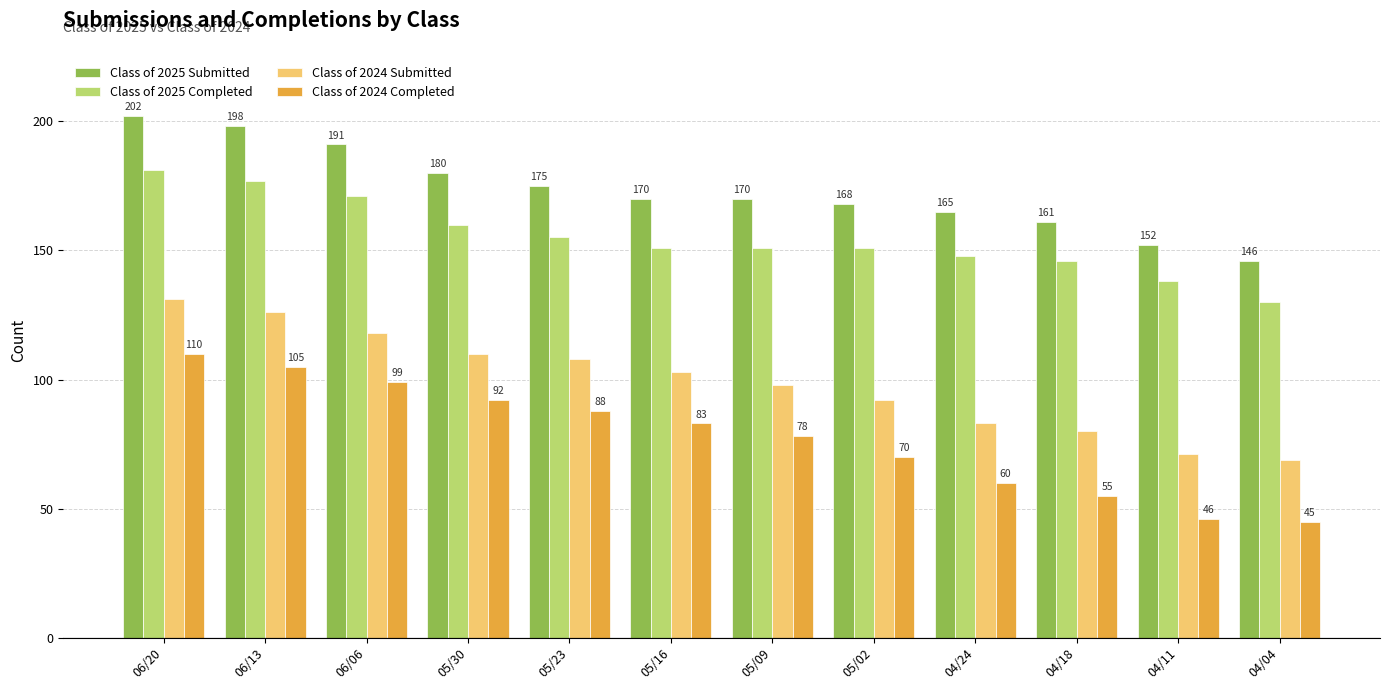

Where does the Class of 2024 Submitted series first go above 103?

06/20